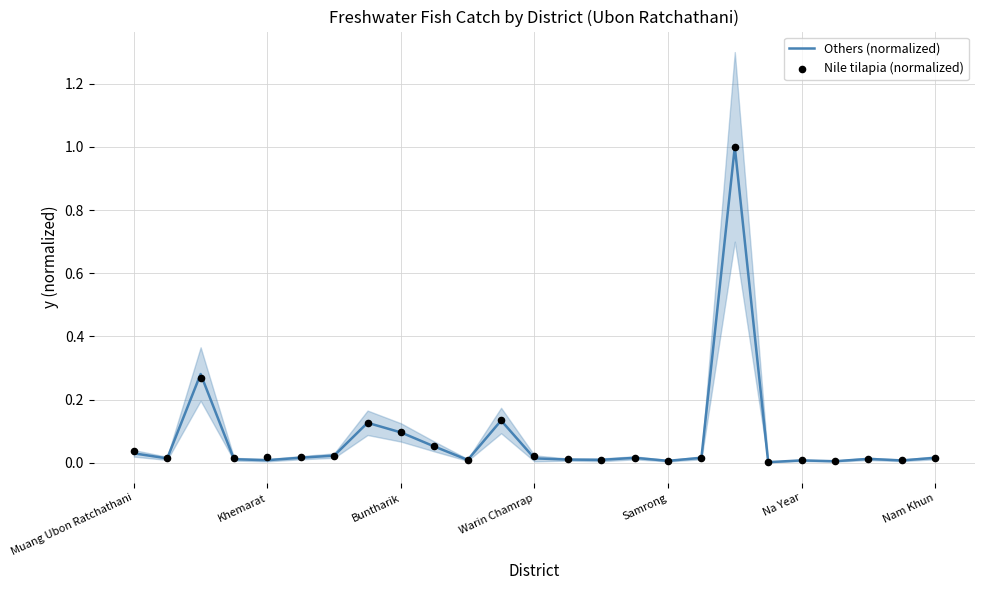

Which series has the largest Y range (max minus min)?

Others (normalized)